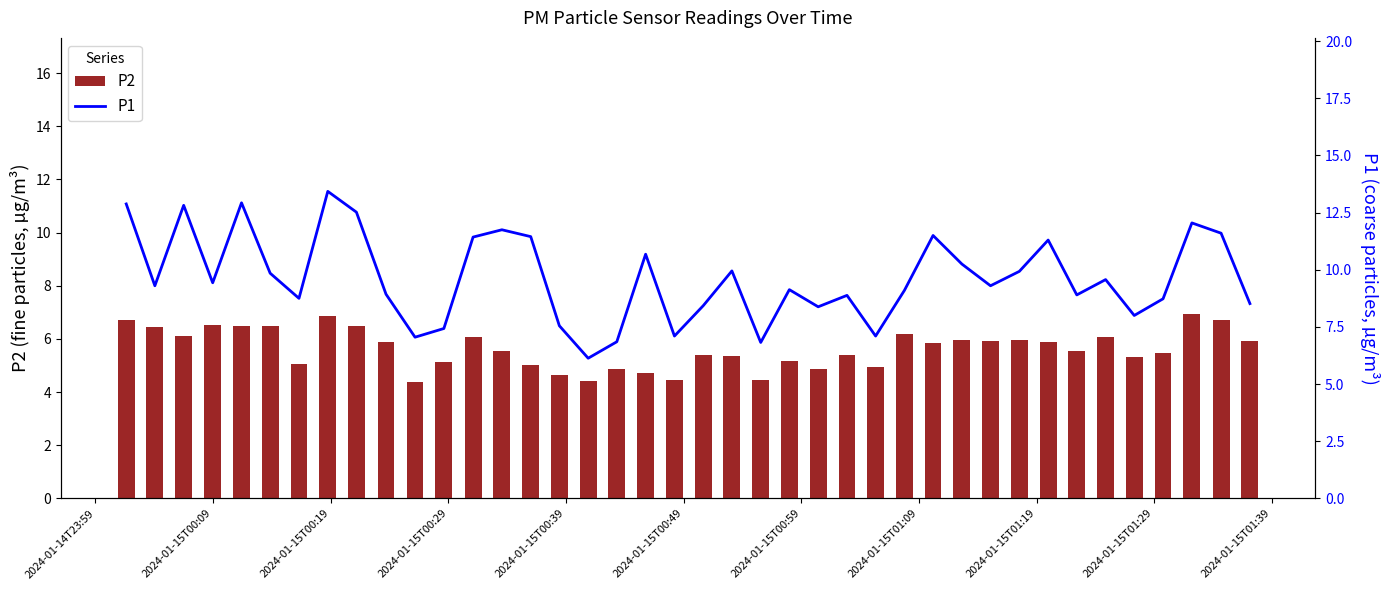

Are the bars grouped side by side (vs. stacked)?

Yes